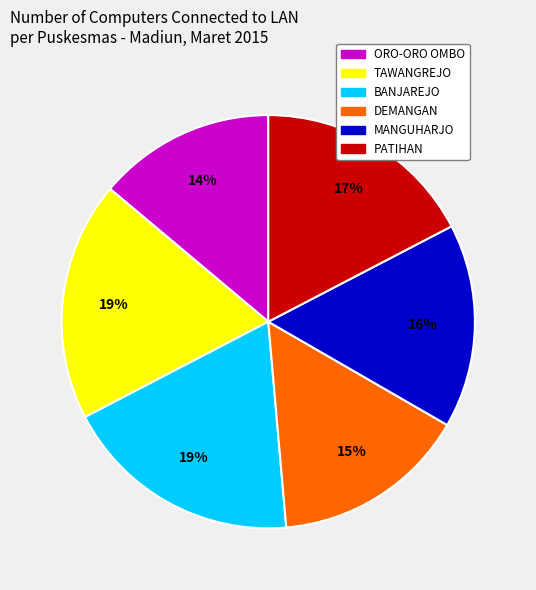

Do MANGUHARJO and ORO-ORO OMBO together represent more than half of the pie?

No